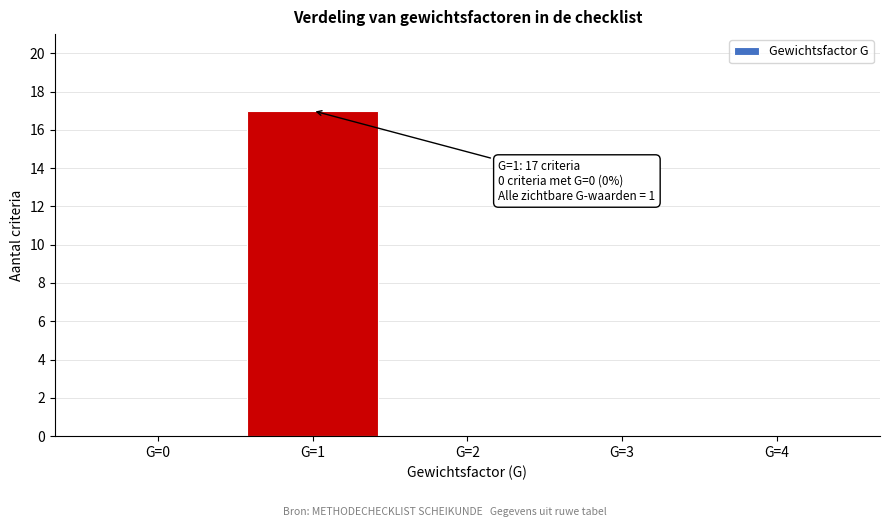

Over which range of the x-axis is the bar tallest?

0.5 to 1.5